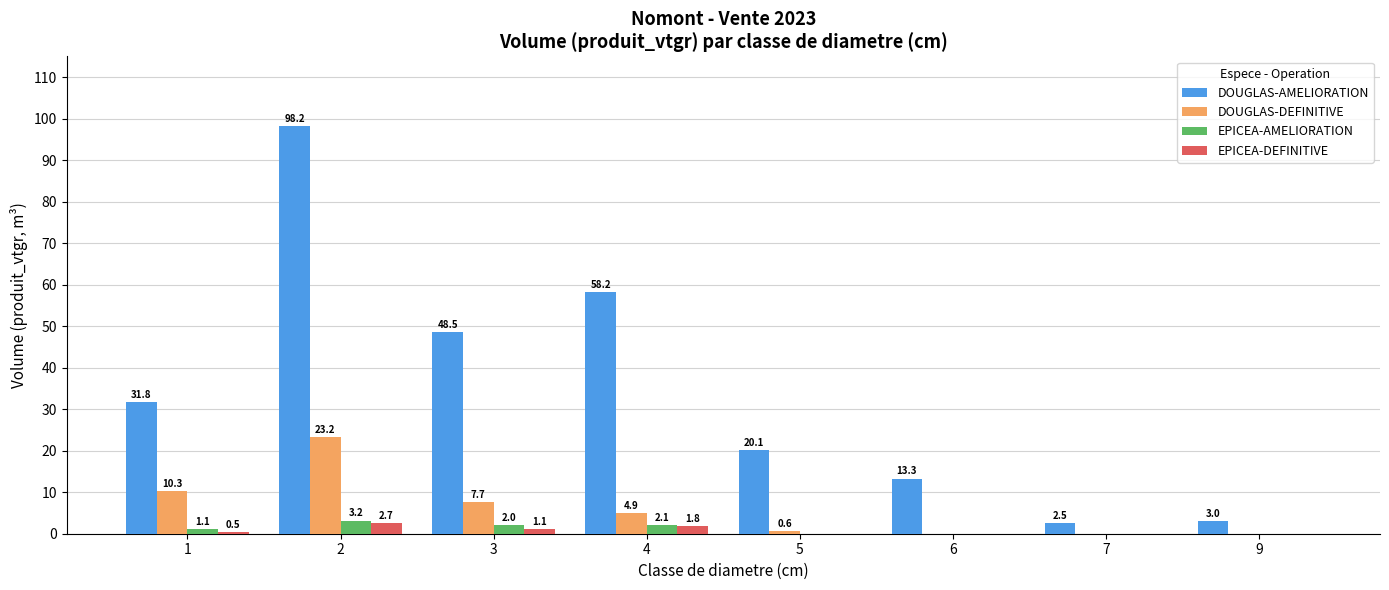

What is the sum of the DOUGLAS-AMELIORATION values at 2 and 1?

130.0